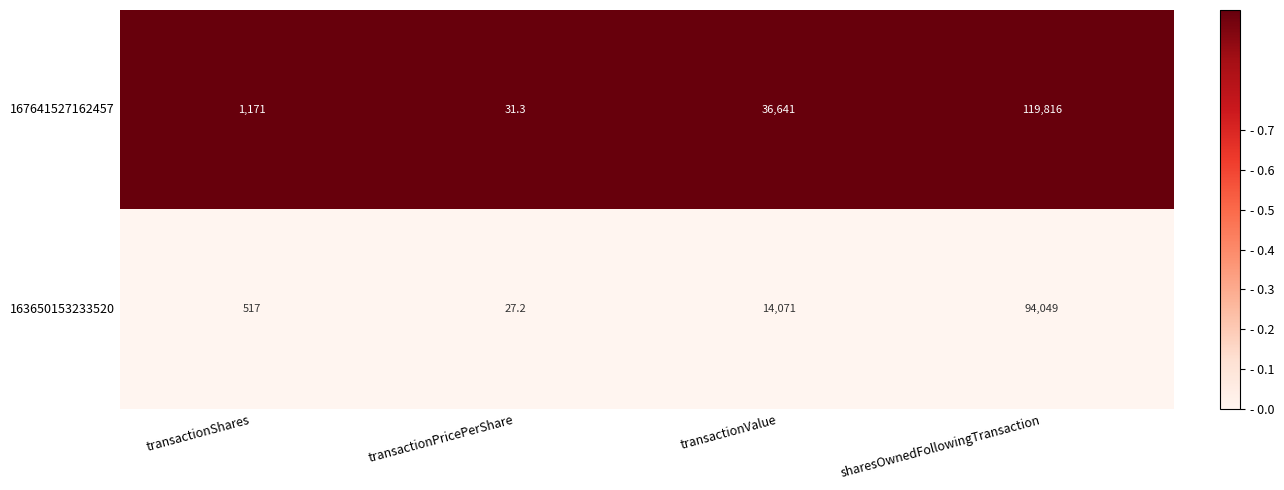

Reading right to left, extract all data points from this chart.

167641527162457: 119816.0	36641.0	31.3	1171.0
163650153233520: 94049.0	14071.0	27.2	517.0